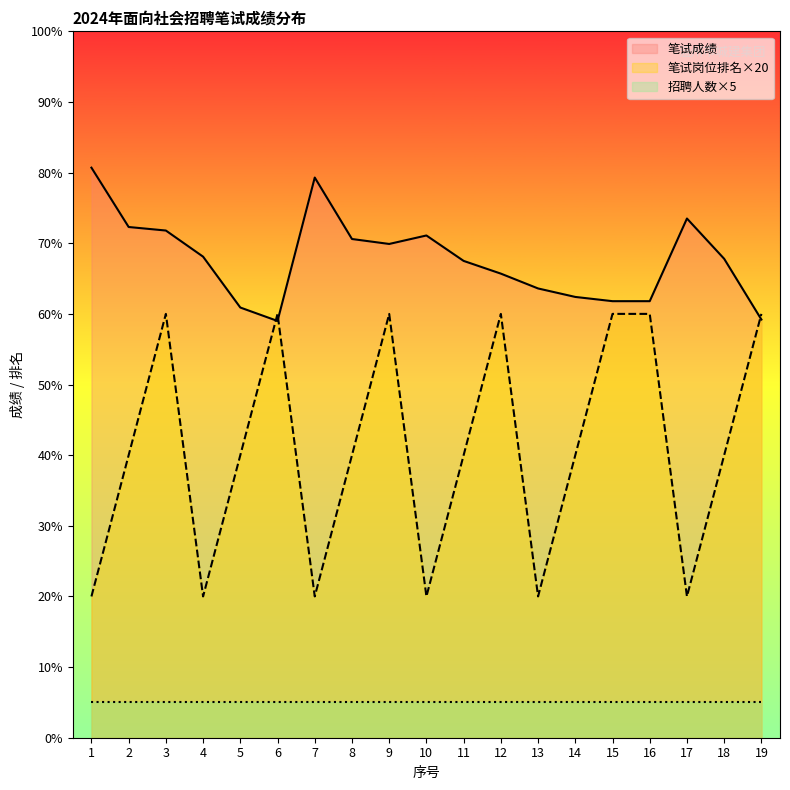

True or false: 笔试成绩 has a value of 17.3 at 3.

False